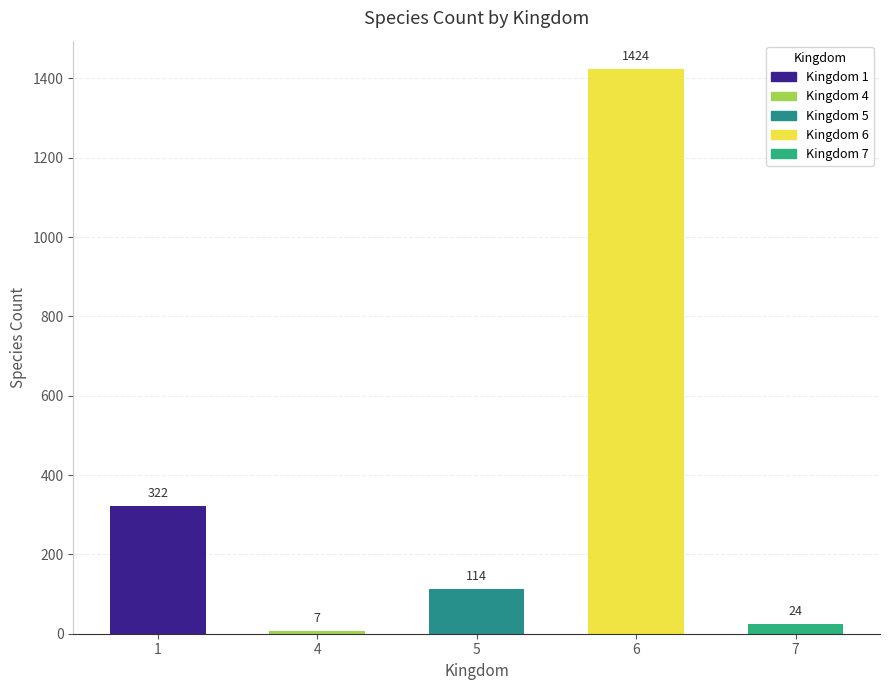

What is the ratio of the value at 7 to the value at 5?

0.2